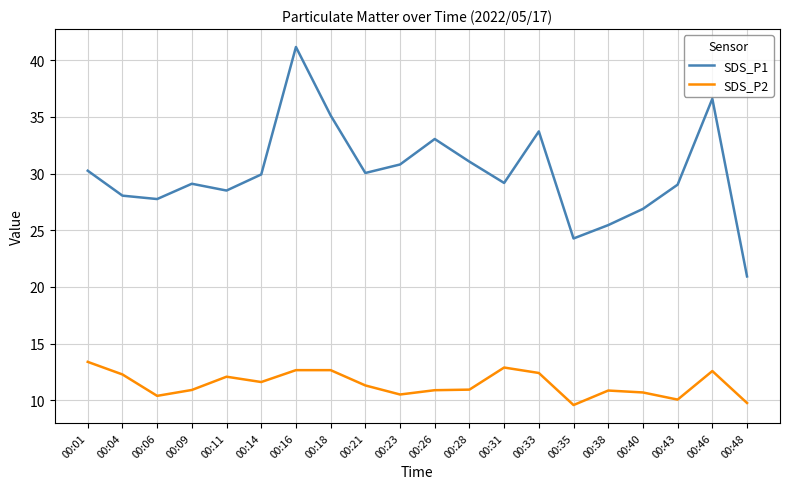

True or false: SDS_P1 and SDS_P2 intersect in this chart.

False